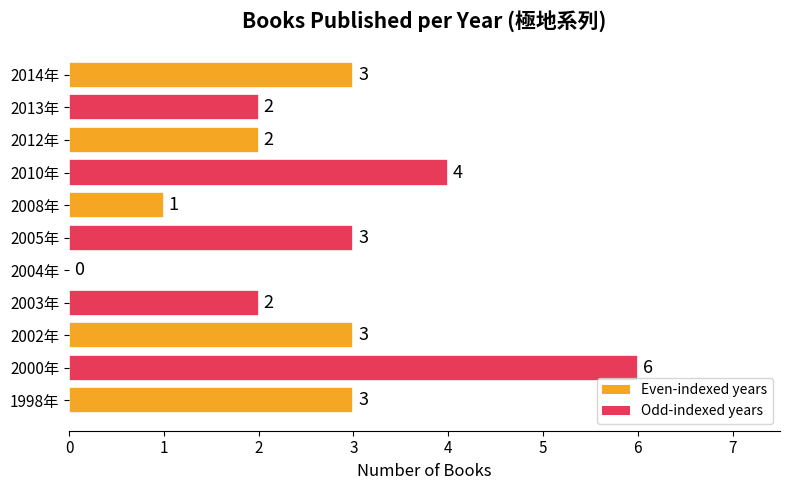

The chart shows a value of 2 at 2012年. True or false?

True